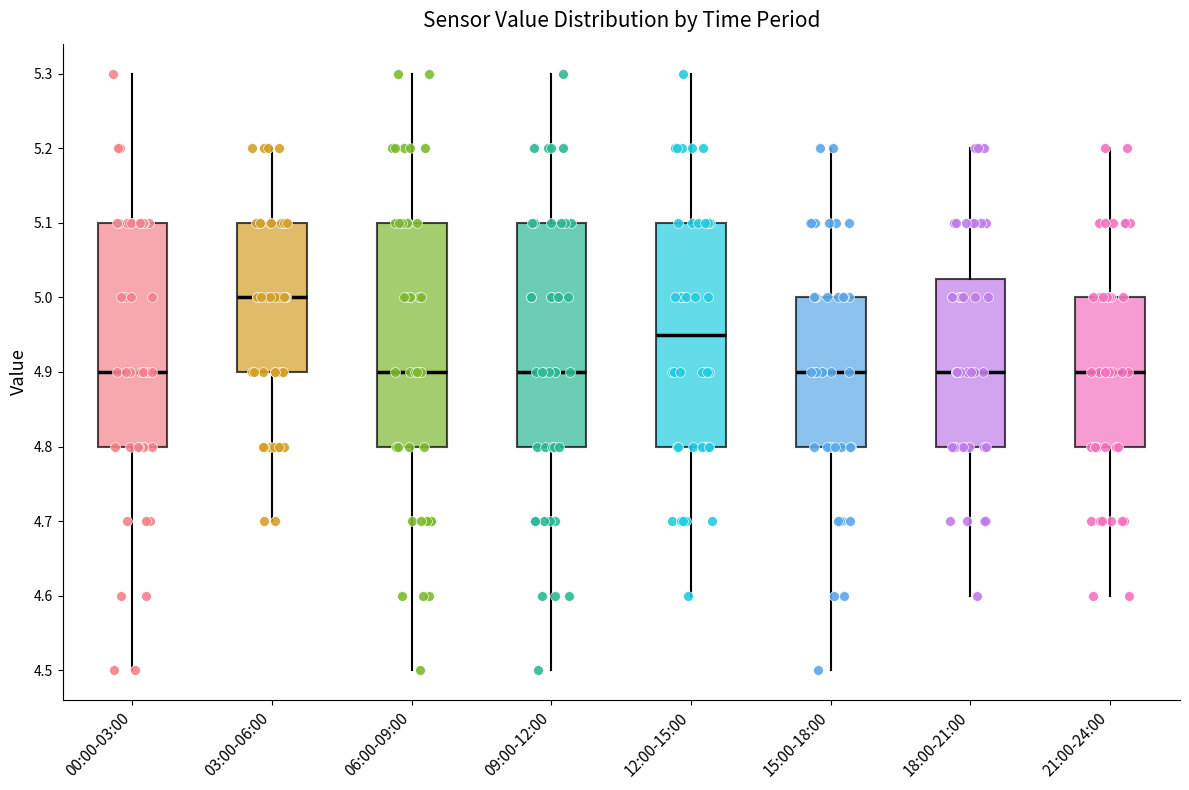

Where is the upper edge of the box for 21:00-24:00 on the y-axis? The values are not printed on the chart, so give them approximately, as read against the axis.

5.00